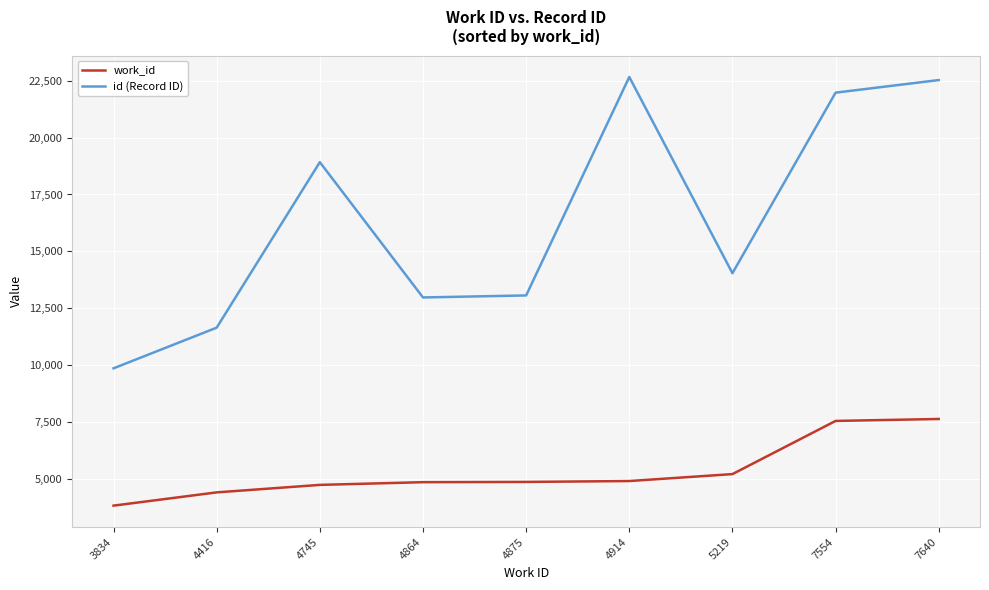

Rank the series at 4914 from highest to lowest value.

id (Record ID), work_id